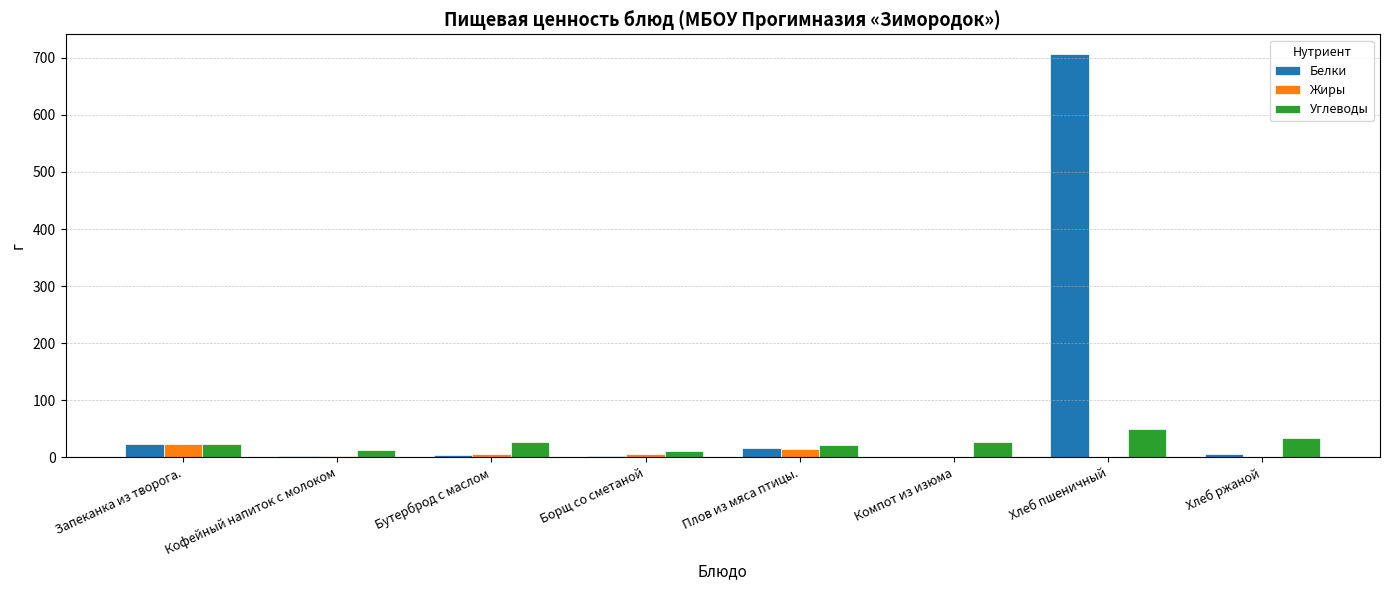

What is the sum of the Жиры values at Компот из изюма and Борщ со сметаной?

6.2